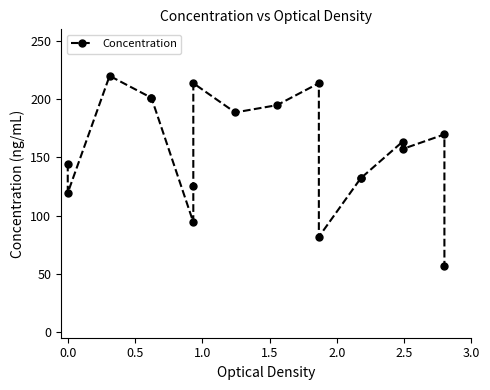

Reading left to right, what are all the values shown in this chart?

144.6	119.4	220.0	201.1	201.1	94.3	125.7	213.7	188.6	194.9	213.7	81.7	132.0	132.0	163.4	157.1	169.7	56.6